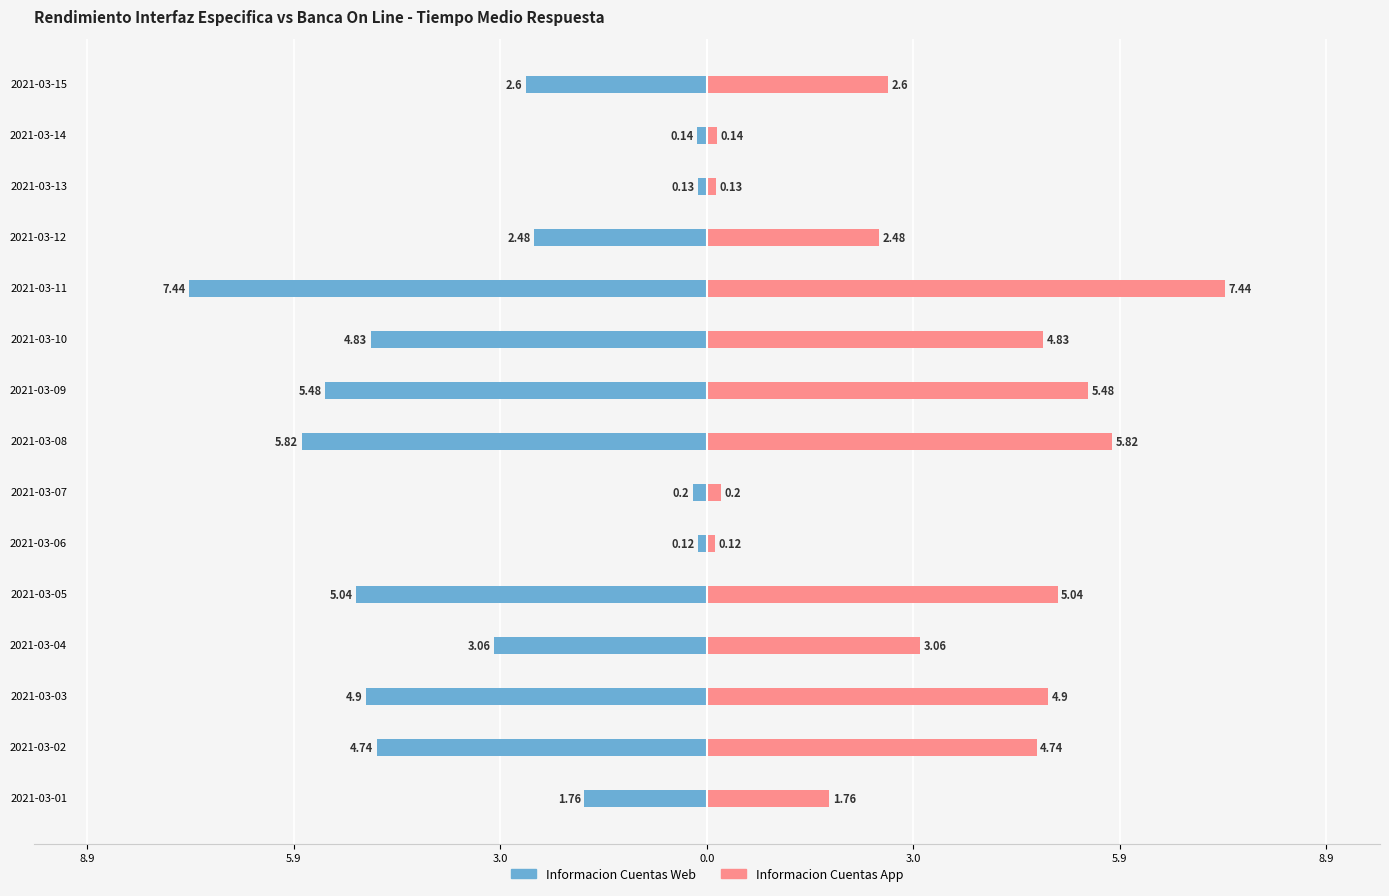

At how many categories does at least one series exceed 0?

15